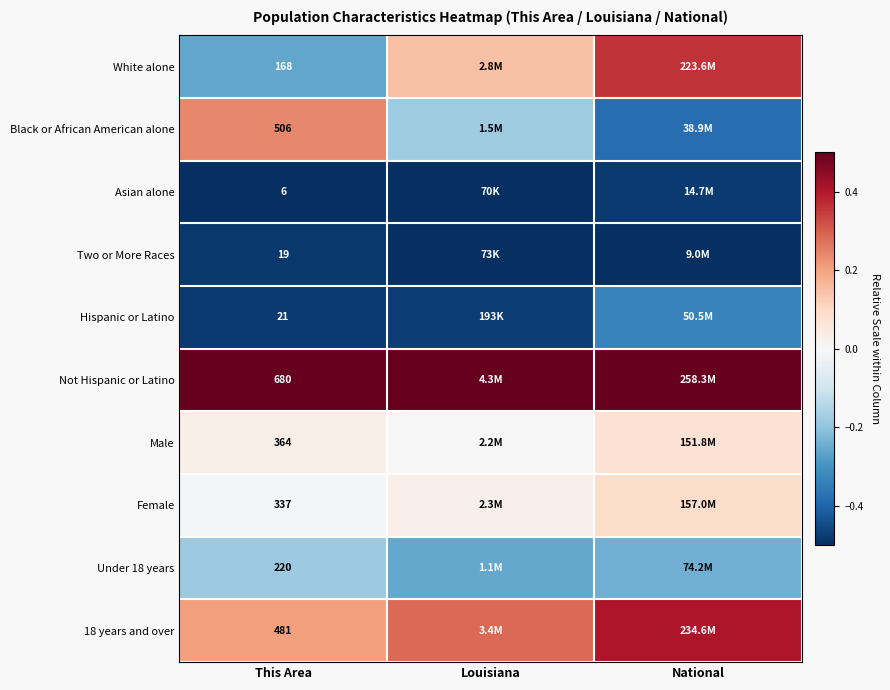

What is the spread (max minus min) of values at This Area?

674.0